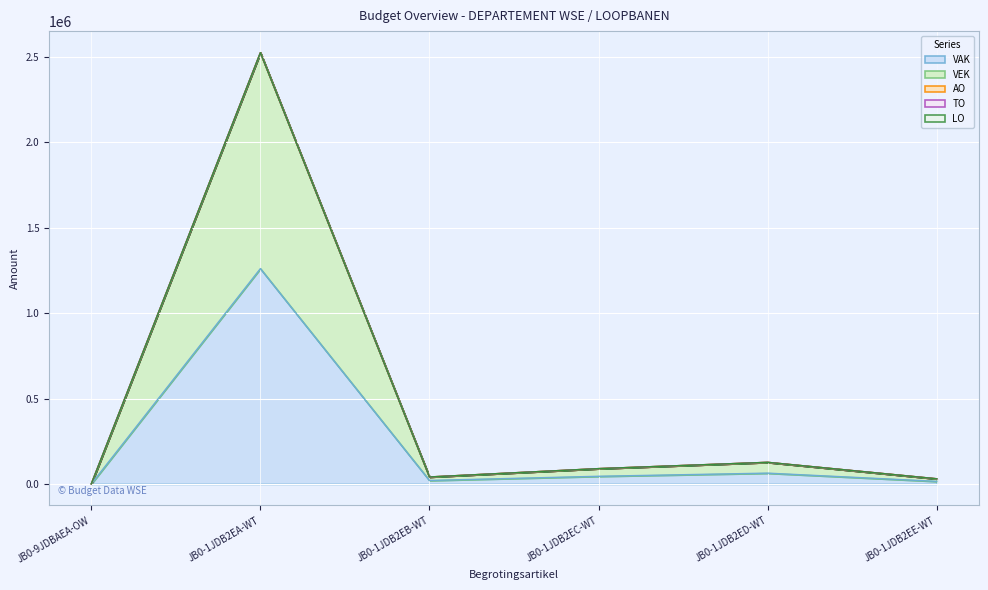

At which category is the sum across all series the highest?

JB0-1JDB2EA-WT